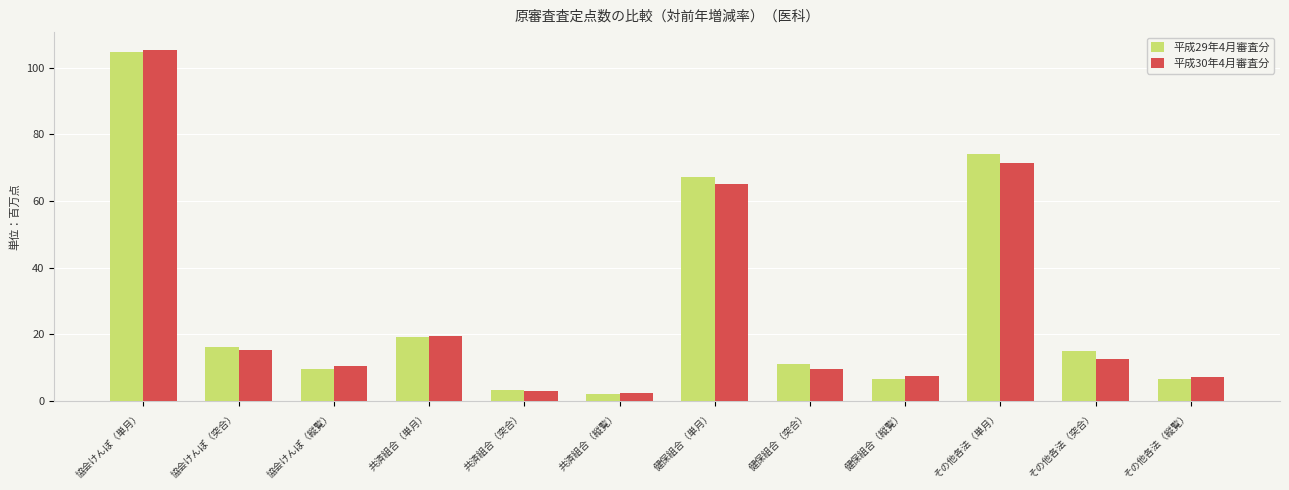

What is the maximum value for 平成29年4月審査分?

104.5